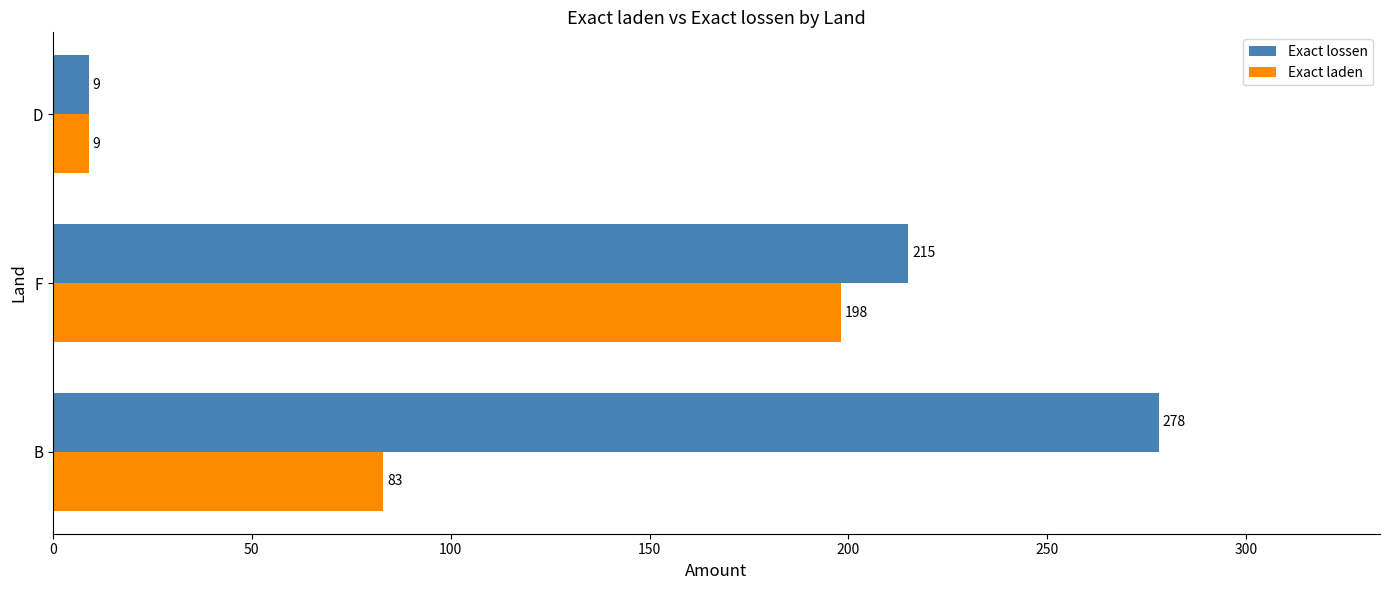

What is the average value of the Exact laden series?

97